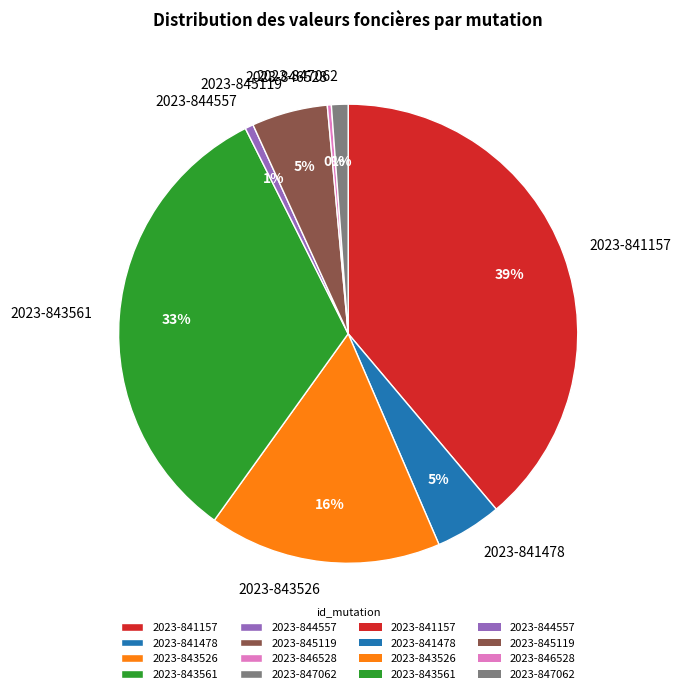

Which has a higher value, 2023-843561 or 2023-846528?

2023-843561